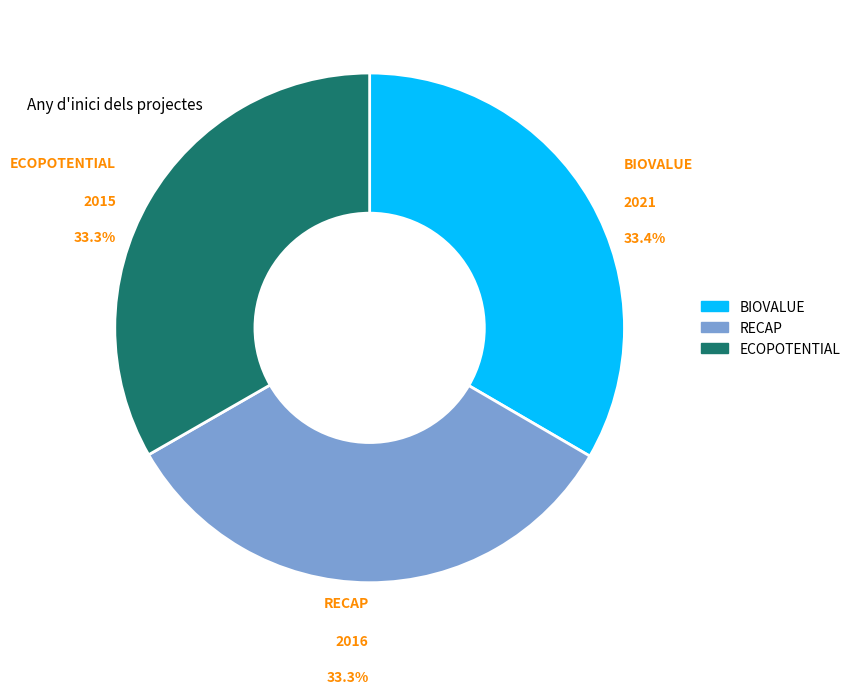

To the nearest percent, what is the average slice percentage?

33%